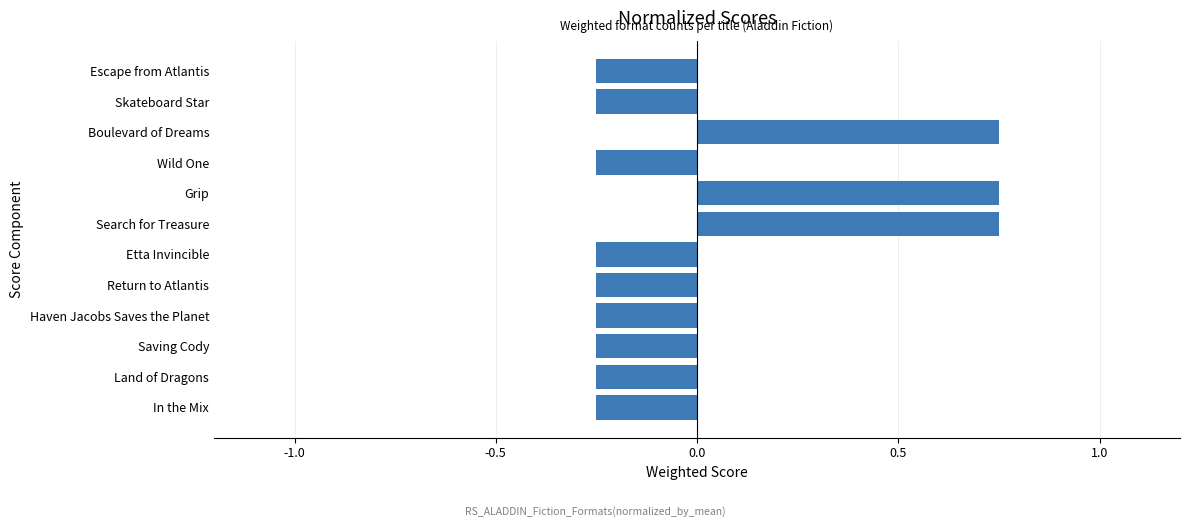

How many data points are less than 0?

9